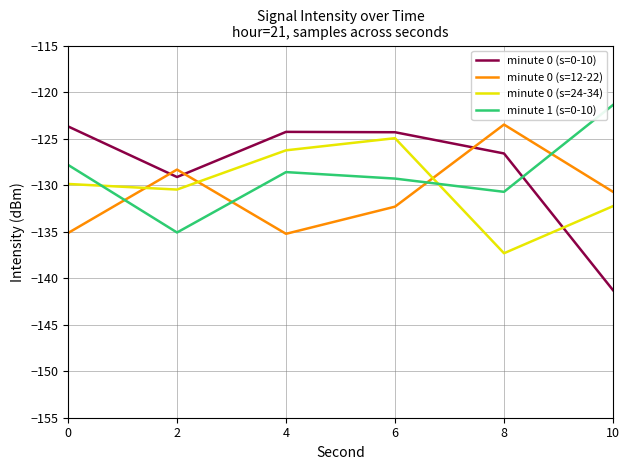

What is the sum of all minute 1 (s=0-10) values?

-772.9